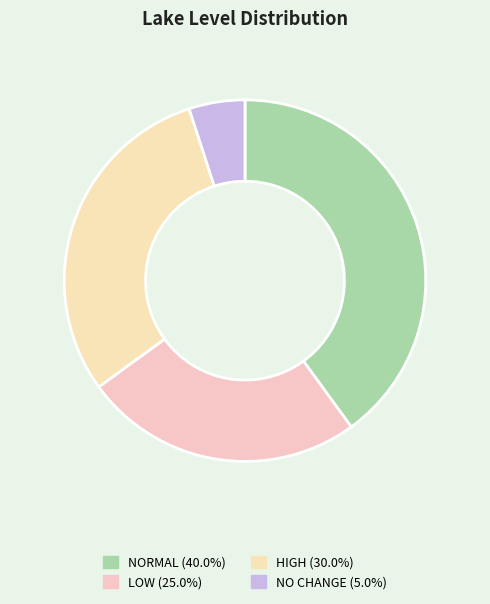

Is it true that HIGH is 39% of the pie?

False